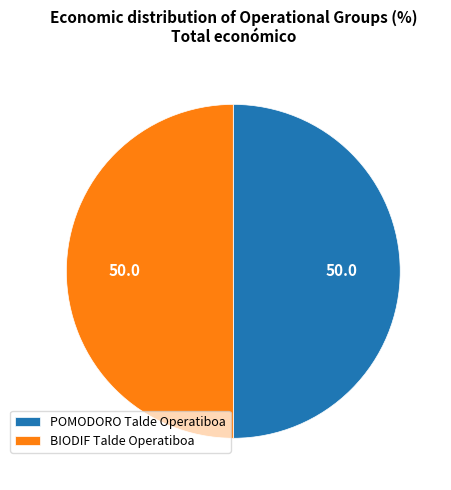

The BIODIF Talde Operatiboa slice represents 56% of the pie. True or false?

False